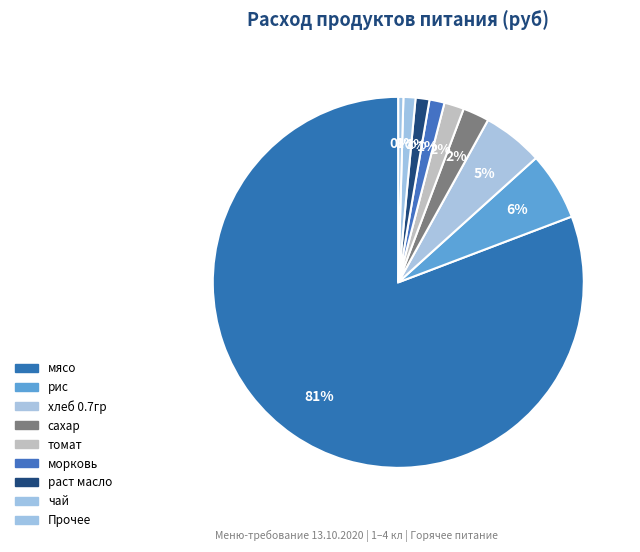

How many slices are in this pie chart?

9